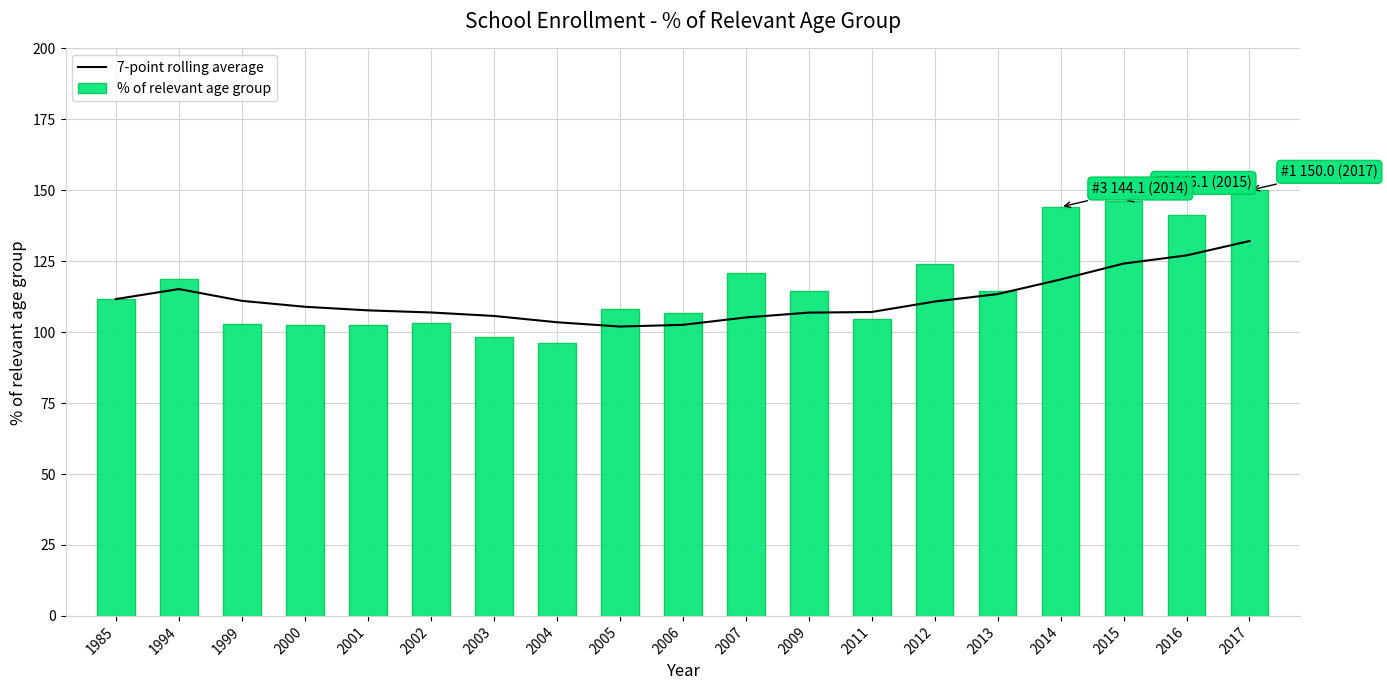

Which category has the highest value across all series?

2017